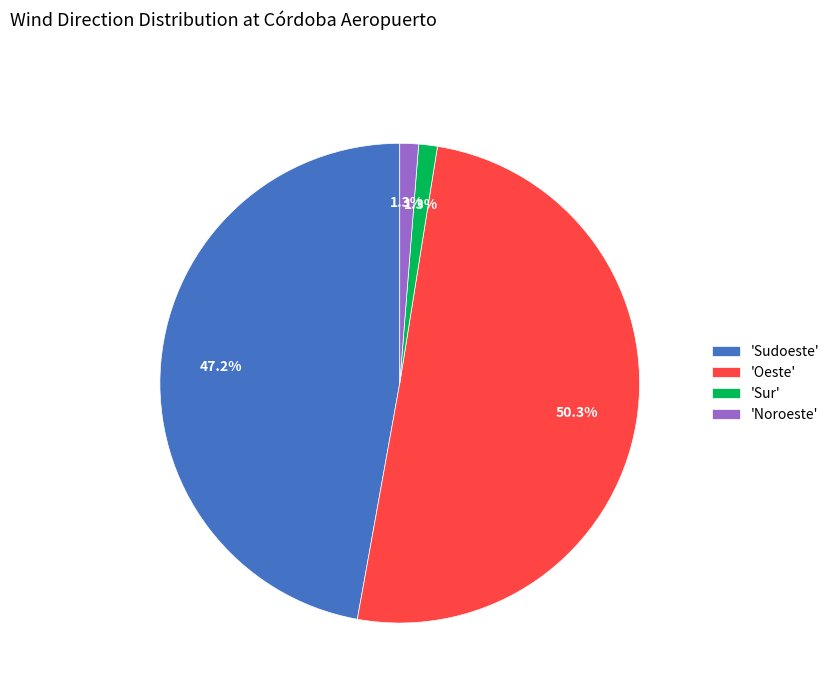

How many segments does this pie chart have?

4